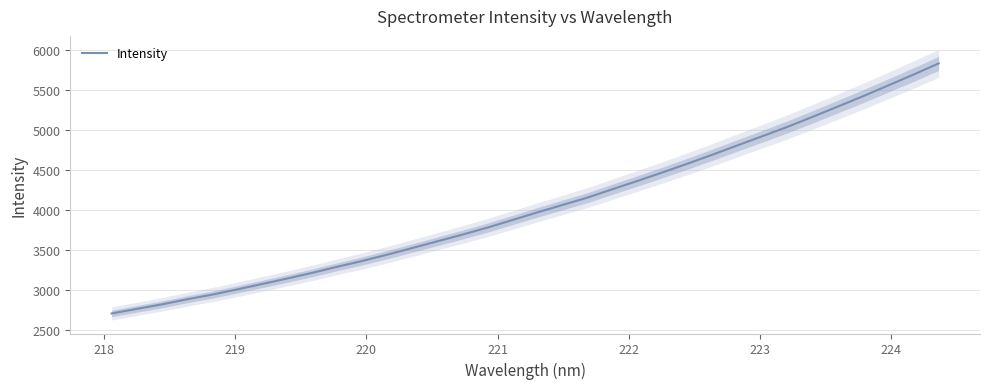

How many lines are shown in the chart?

1